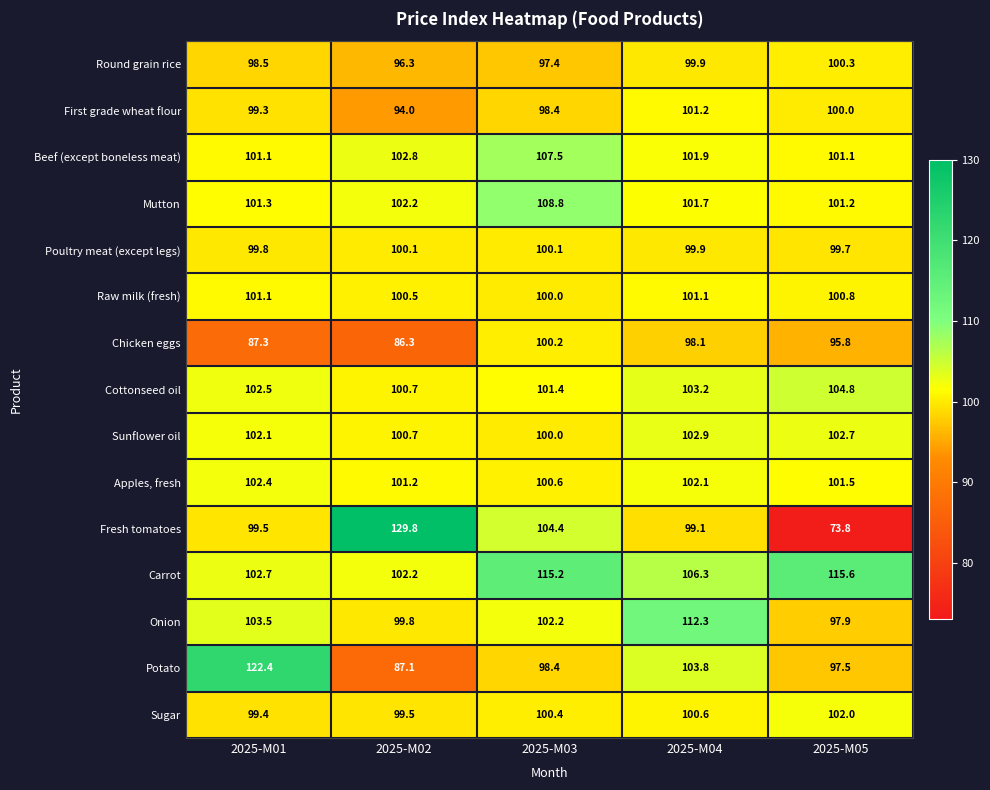

What value does the Sugar series have at 2025-M05?

102.0